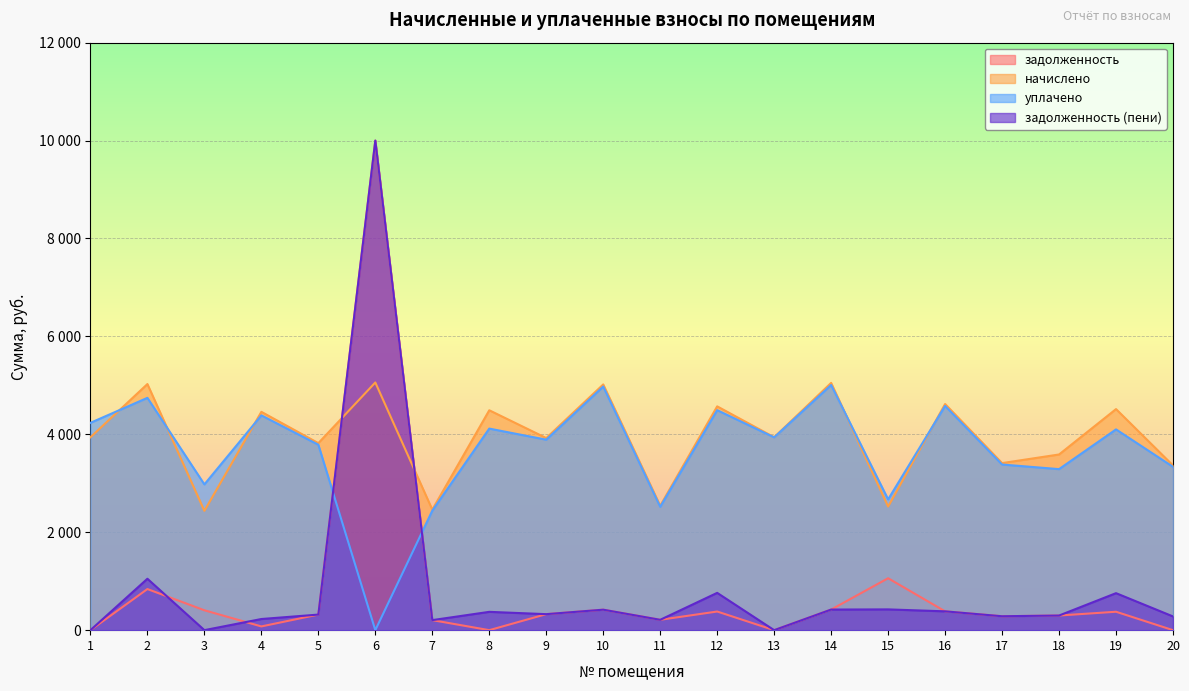

How many values in the задолженность (пени) series exceed 327?

10